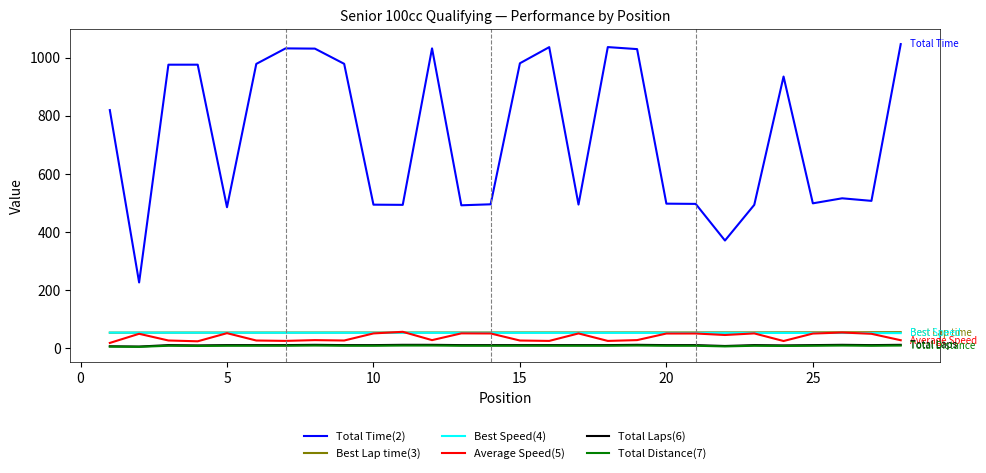

True or false: Total Laps(6) and Total Time(2) intersect in this chart.

False